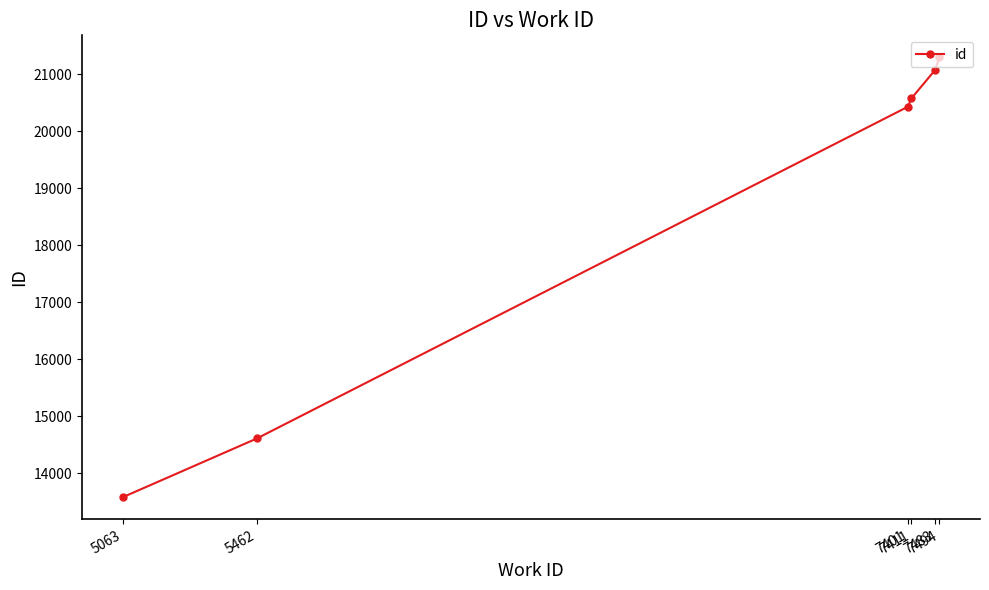

What is the sum of all values?

111559